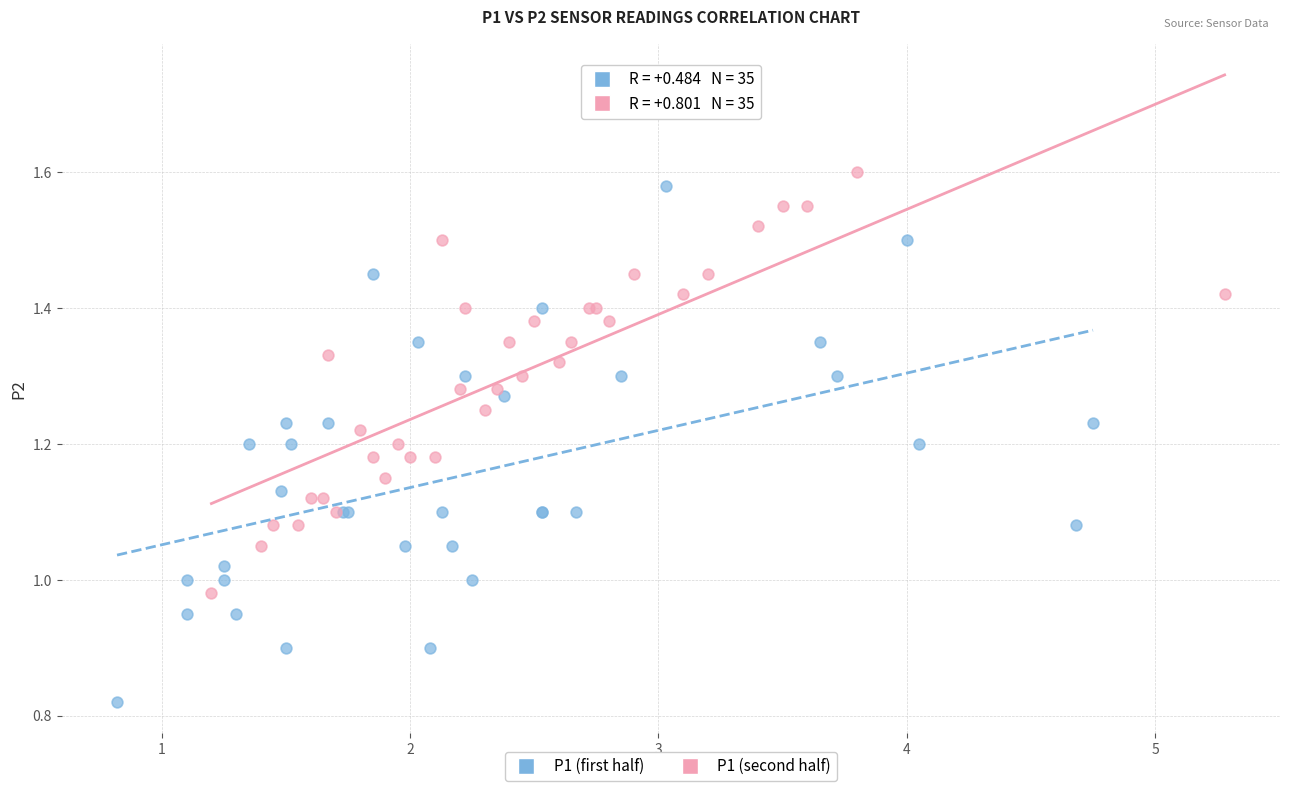

Which series contains the highest Y value?

P1 (second half)